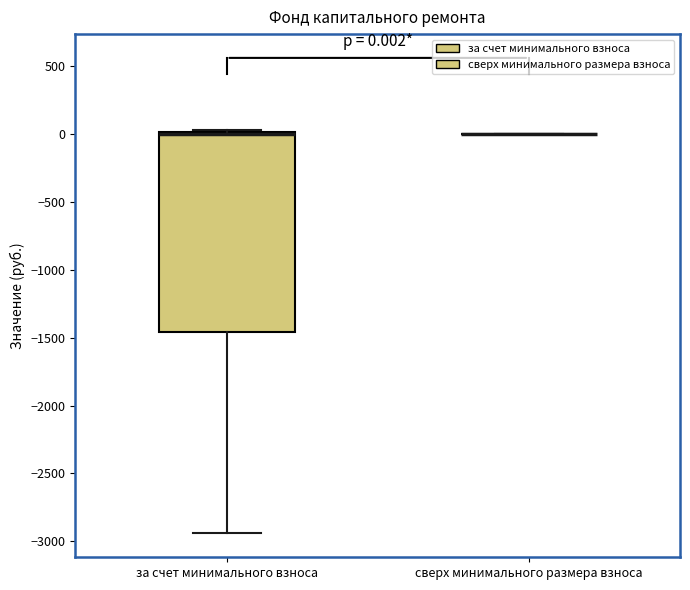

Which box is the tallest, from its lower edge to its upper edge?

за счет минимального взноса